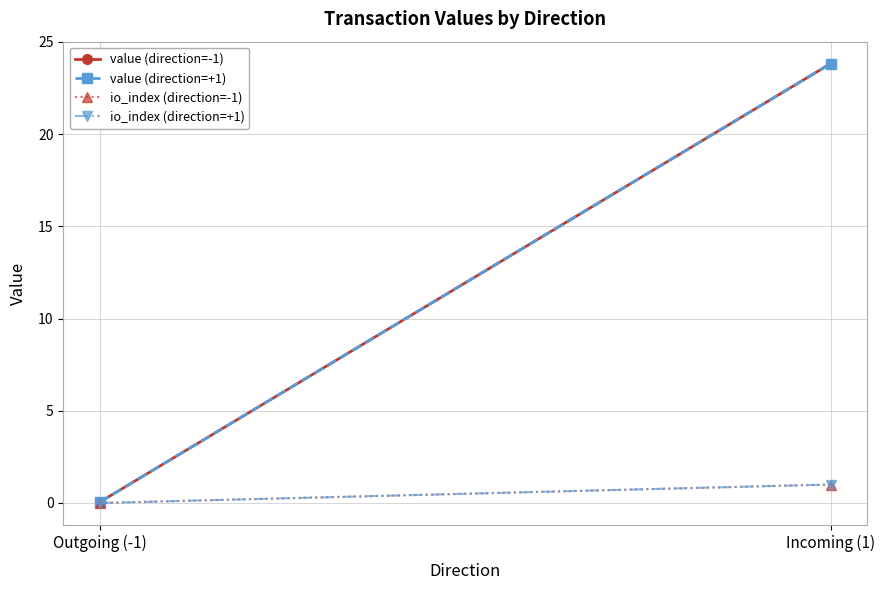

Rank the series at Outgoing (-1) from lowest to highest value.

io_index (direction=-1), io_index (direction=+1), value (direction=-1), value (direction=+1)